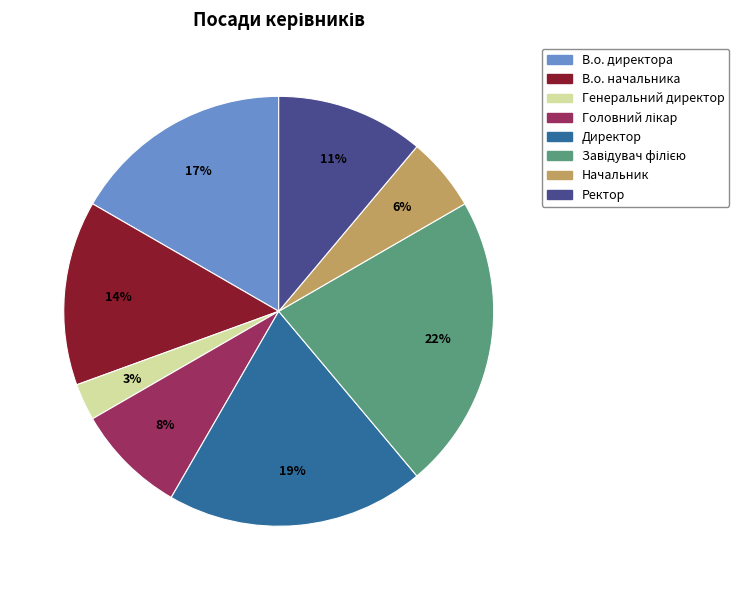

How many slices are in this pie chart?

8